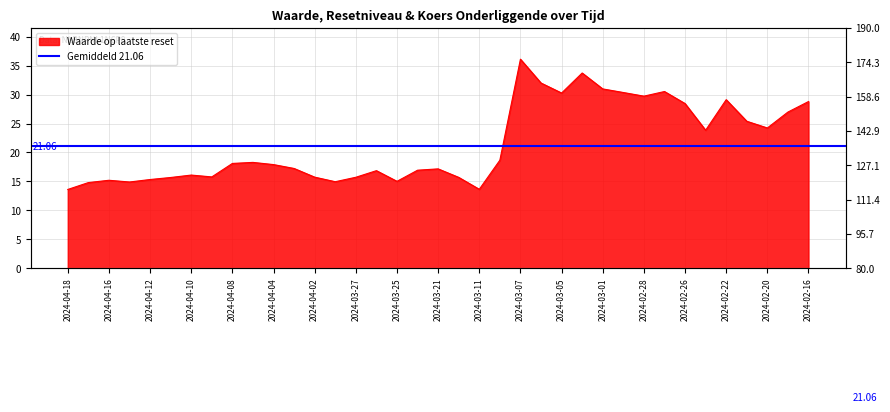

True or false: Koers onderliggende and Waarde op laatste reset cross at least once.

False